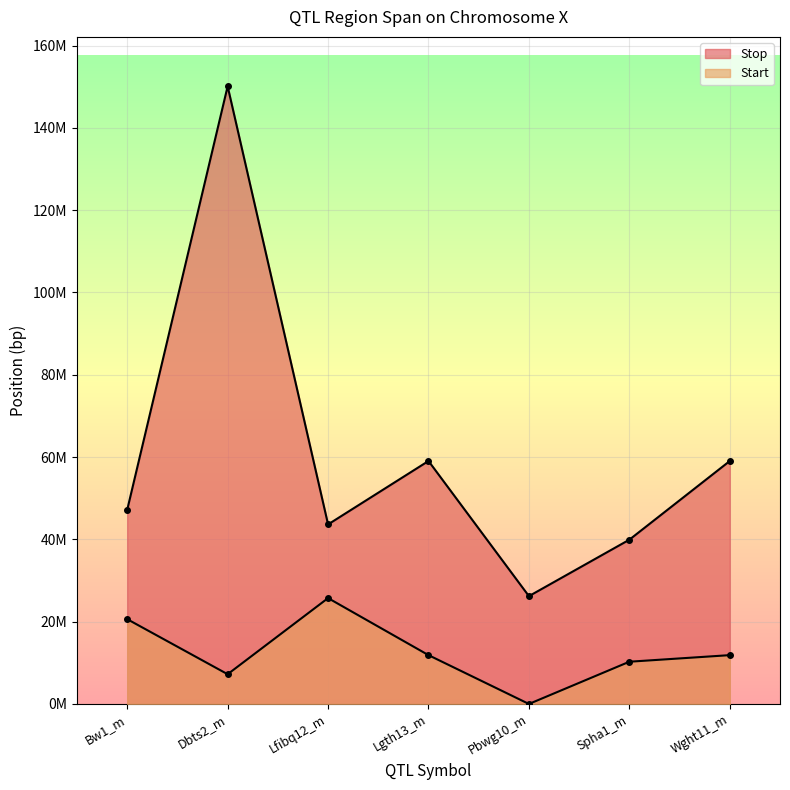

Reading left to right, transcribe all the data shown in this chart.

Start: Bw1_m=20606783	Dbts2_m=7226295	Lfibq12_m=25728174	Lgth13_m=11866239	Pbwg10_m=1	Spha1_m=10266225	Wght11_m=11866239
Stop: Bw1_m=47179225	Dbts2_m=150107038	Lfibq12_m=43635700	Lgth13_m=59045360	Pbwg10_m=26202173	Spha1_m=39921652	Wght11_m=59045360